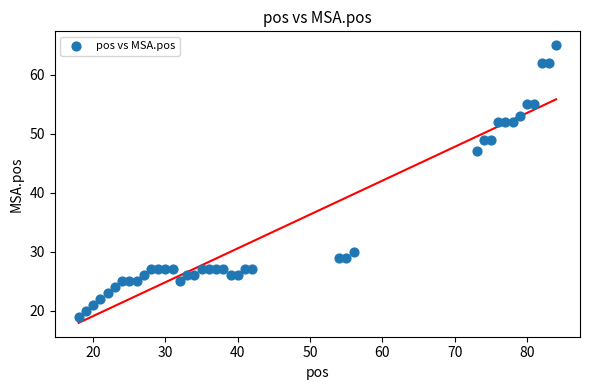

What Y value in the scatter plot is closest to 42?

47